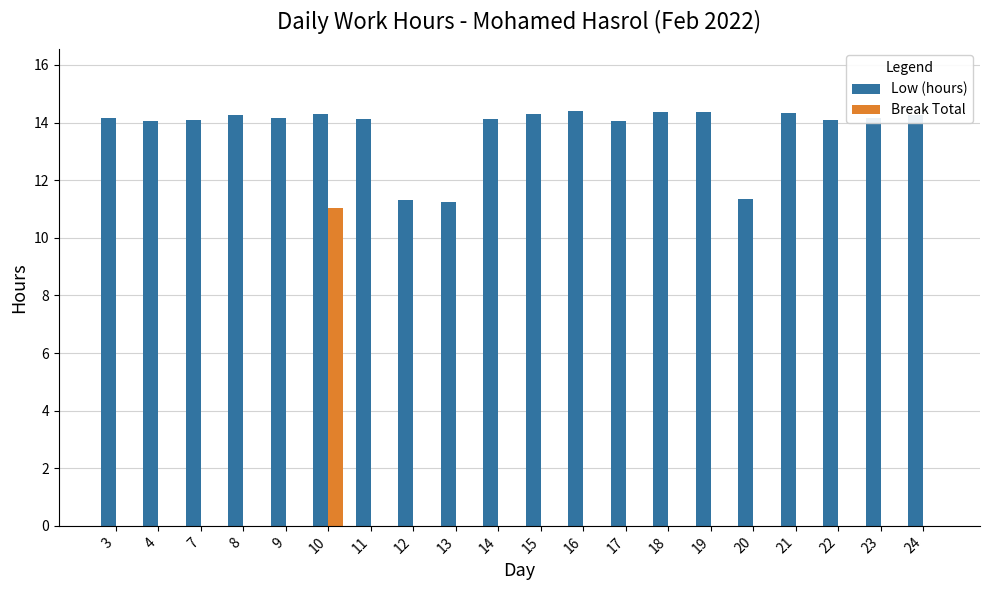

Which series has the largest total across all categories?

Low (hours)